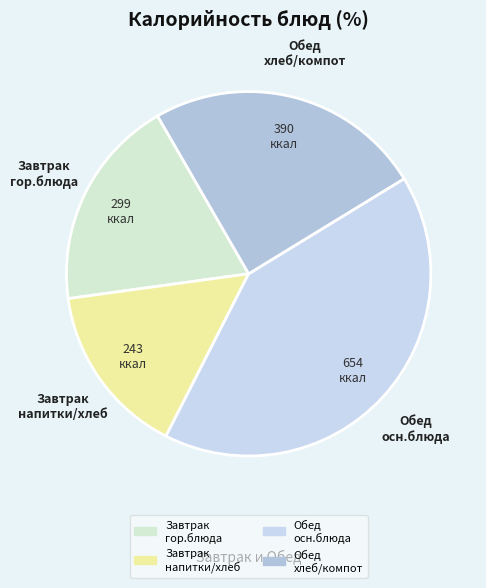

How many slices are in this pie chart?

4